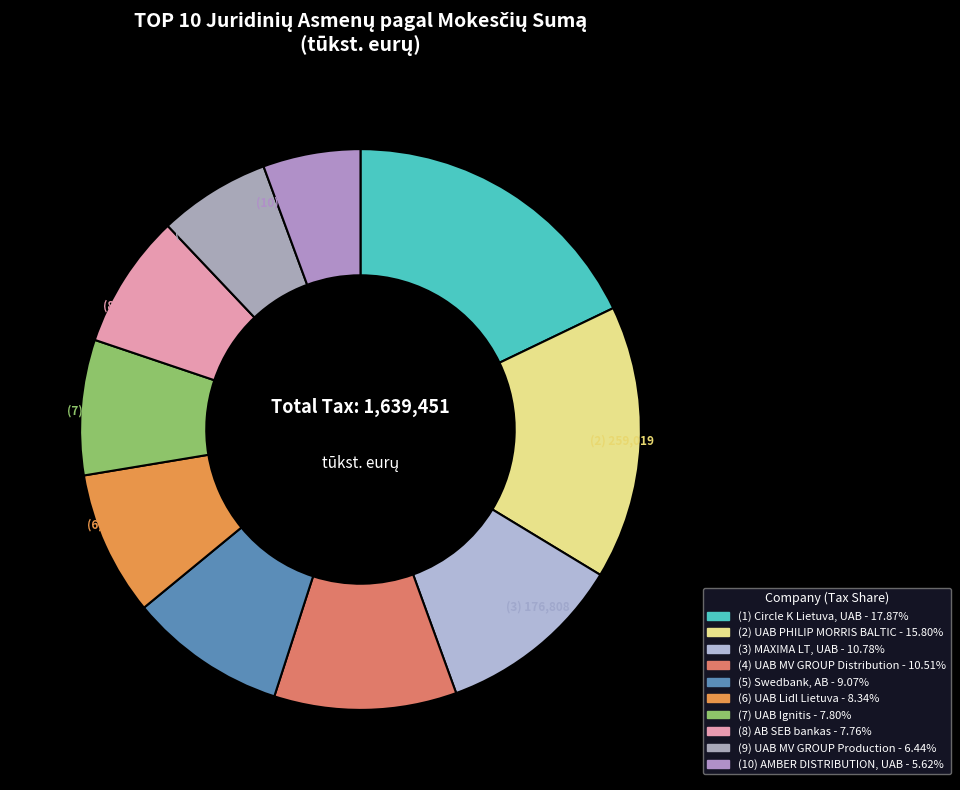

How many slices are in this pie chart?

10